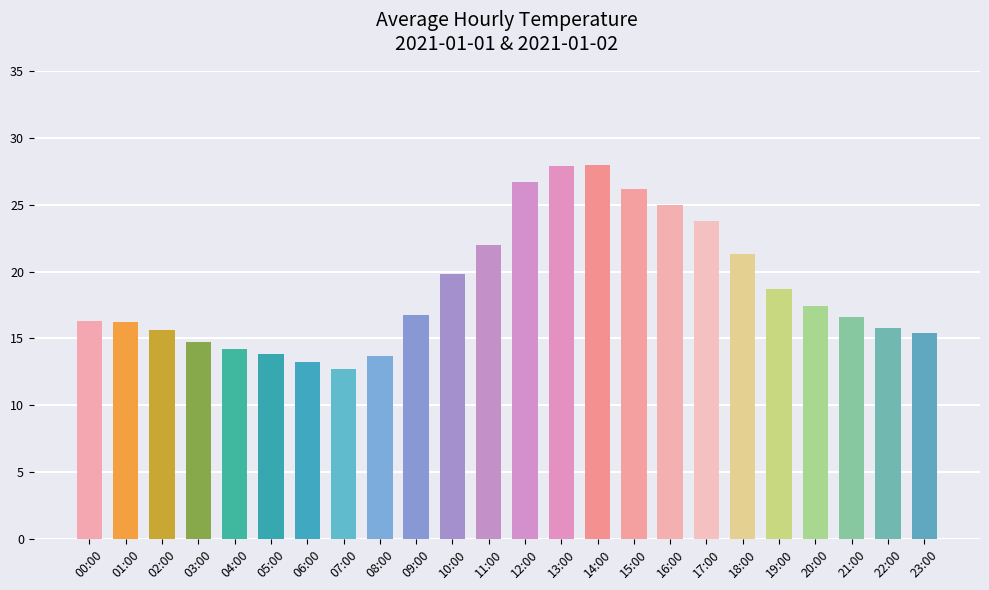

What value does the data have at 04:00?

14.2